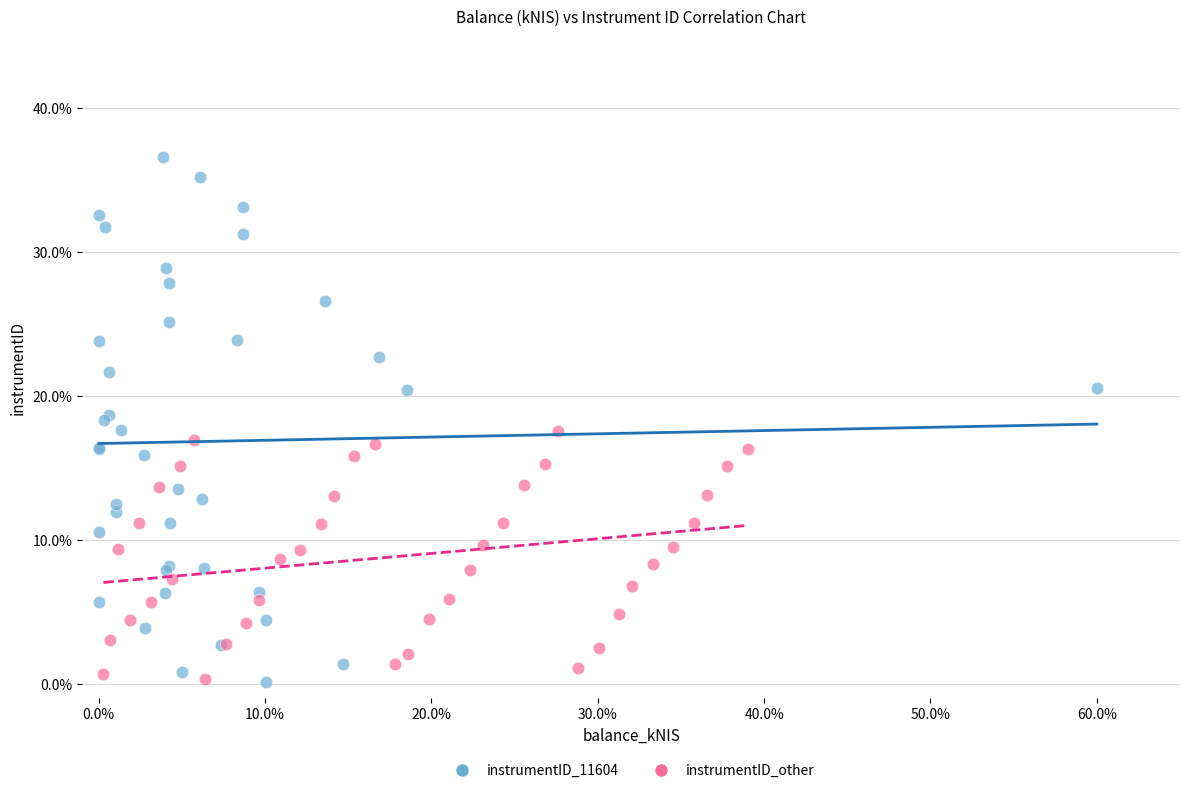

What are all the series names shown in the legend?

instrumentID_11604, instrumentID_other